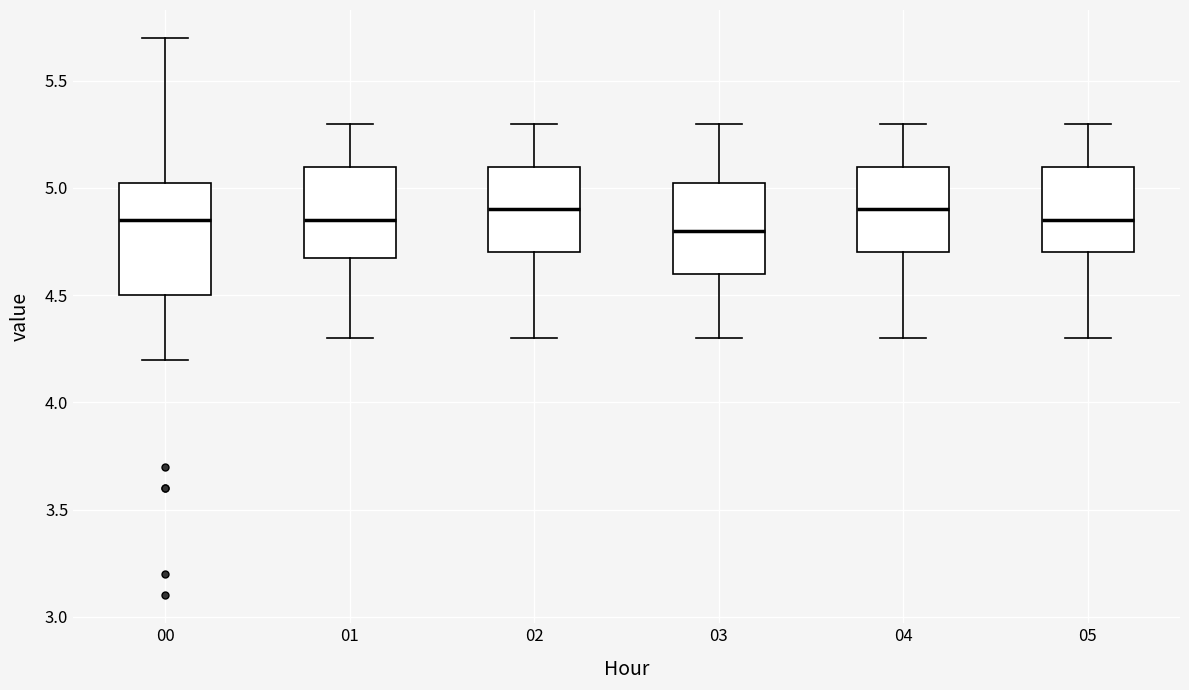

Which box is the tallest, from its lower edge to its upper edge?

00